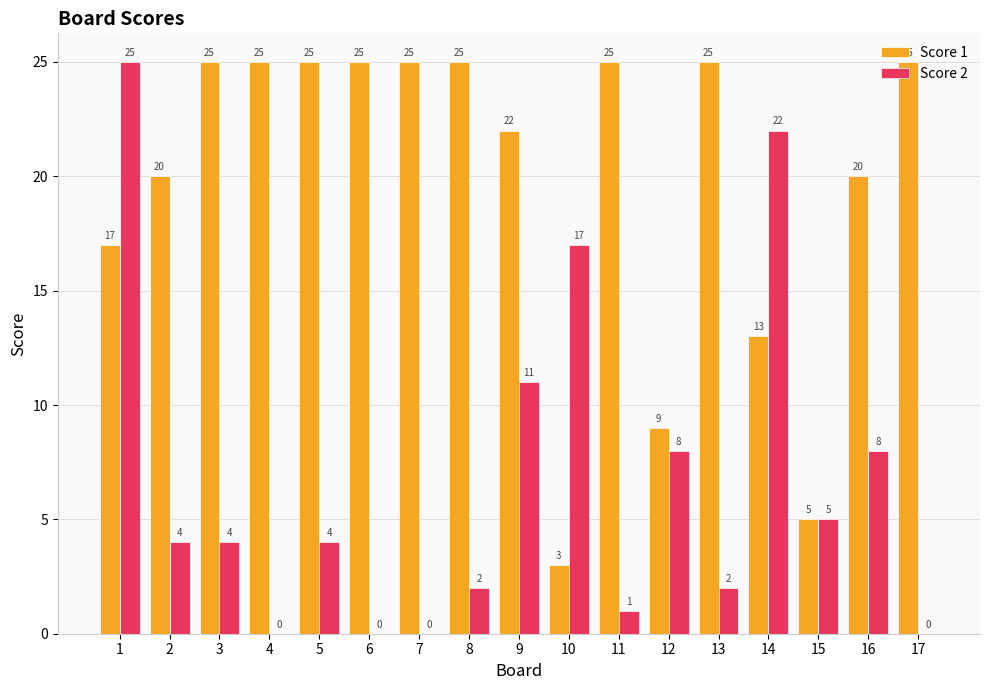

Reading left to right, list all the values displayed in this chart.

Score 1: 1=17	2=20	3=25	4=25	5=25	6=25	7=25	8=25	9=22	10=3	11=25	12=9	13=25	14=13	15=5	16=20	17=25
Score 2: 1=25	2=4	3=4	4=0	5=4	6=0	7=0	8=2	9=11	10=17	11=1	12=8	13=2	14=22	15=5	16=8	17=0